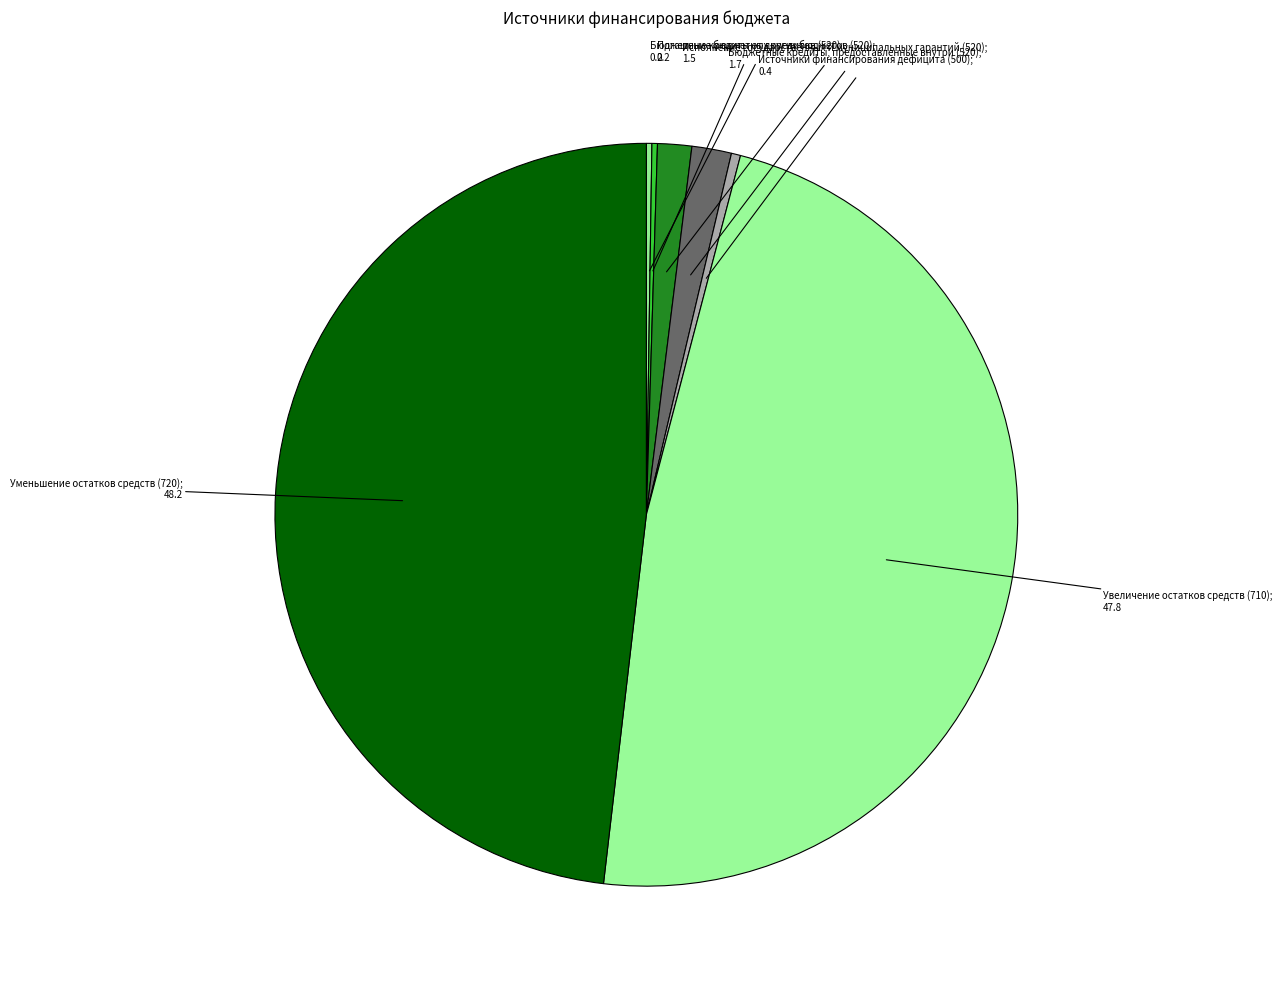

Which slice is the smallest?

Бюджетные кредиты от других бюджетов (520)